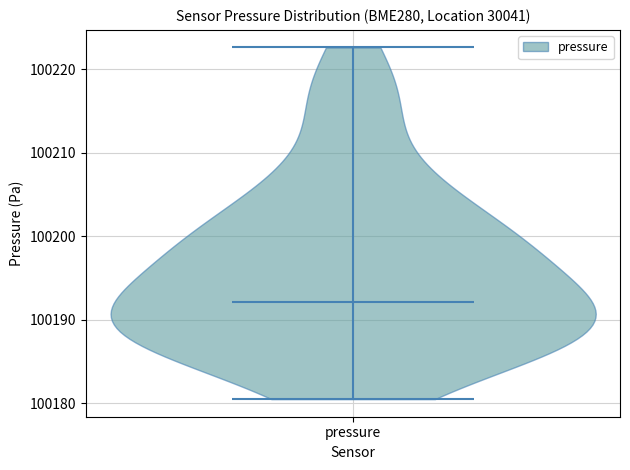

Read this violin plot against the y-axis: where its median line is, and the lowest and highest points the violin reaches. The values are not printed on the chart, so give them approximately, as read against the axis.

median line 100192, lowest point 100181, highest point 100223